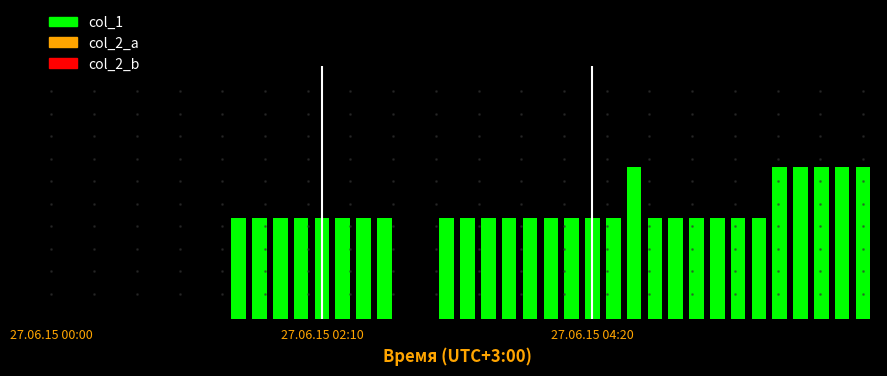

Are the bars horizontal?

No